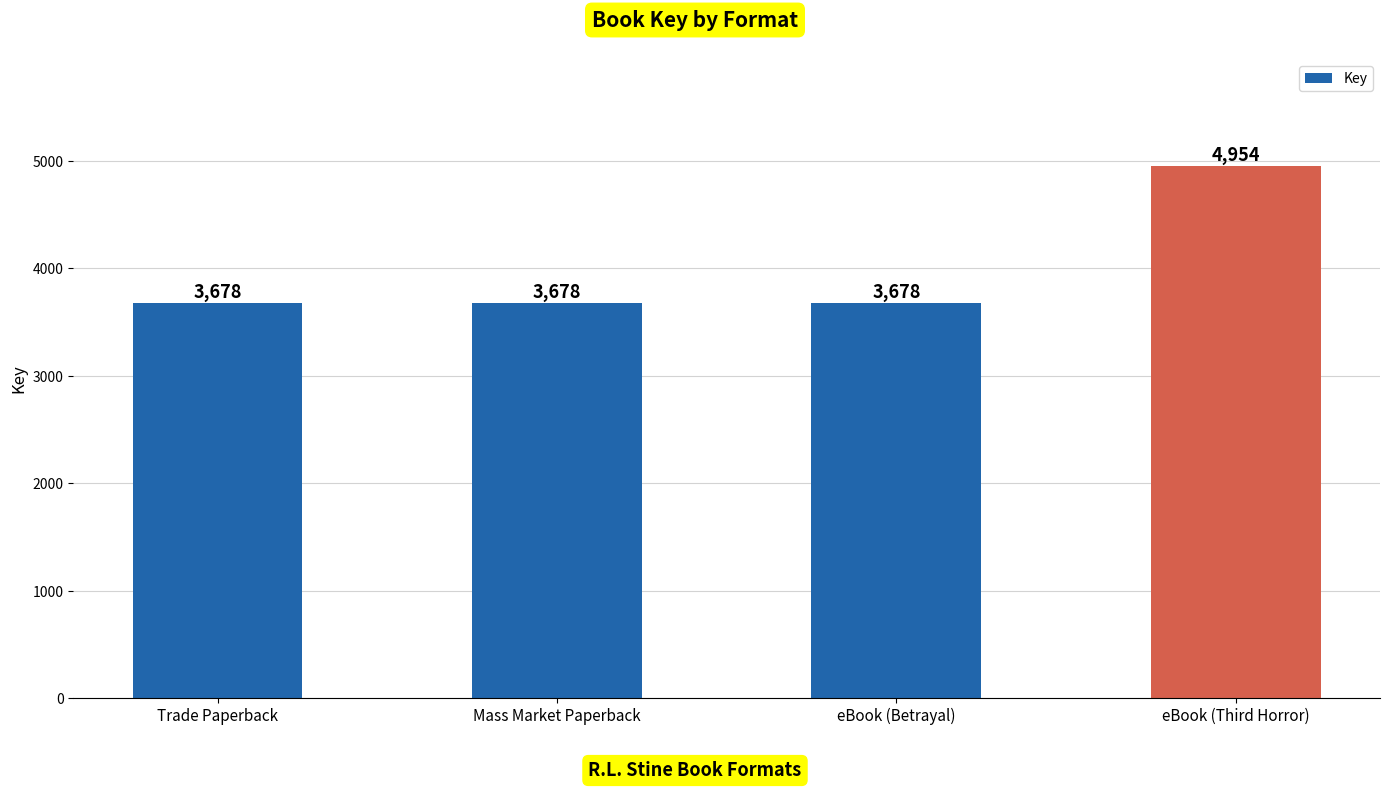

Count the values in the range 3678 to 4954.

4